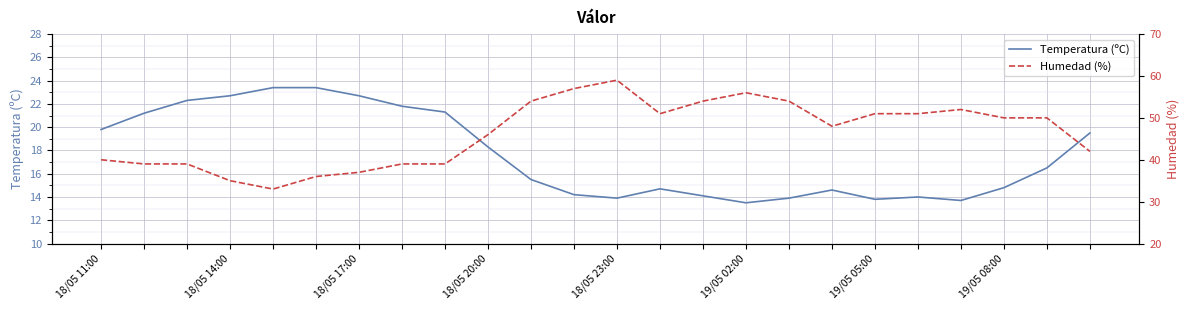

At how many categories does at least one series exceed 30?

24